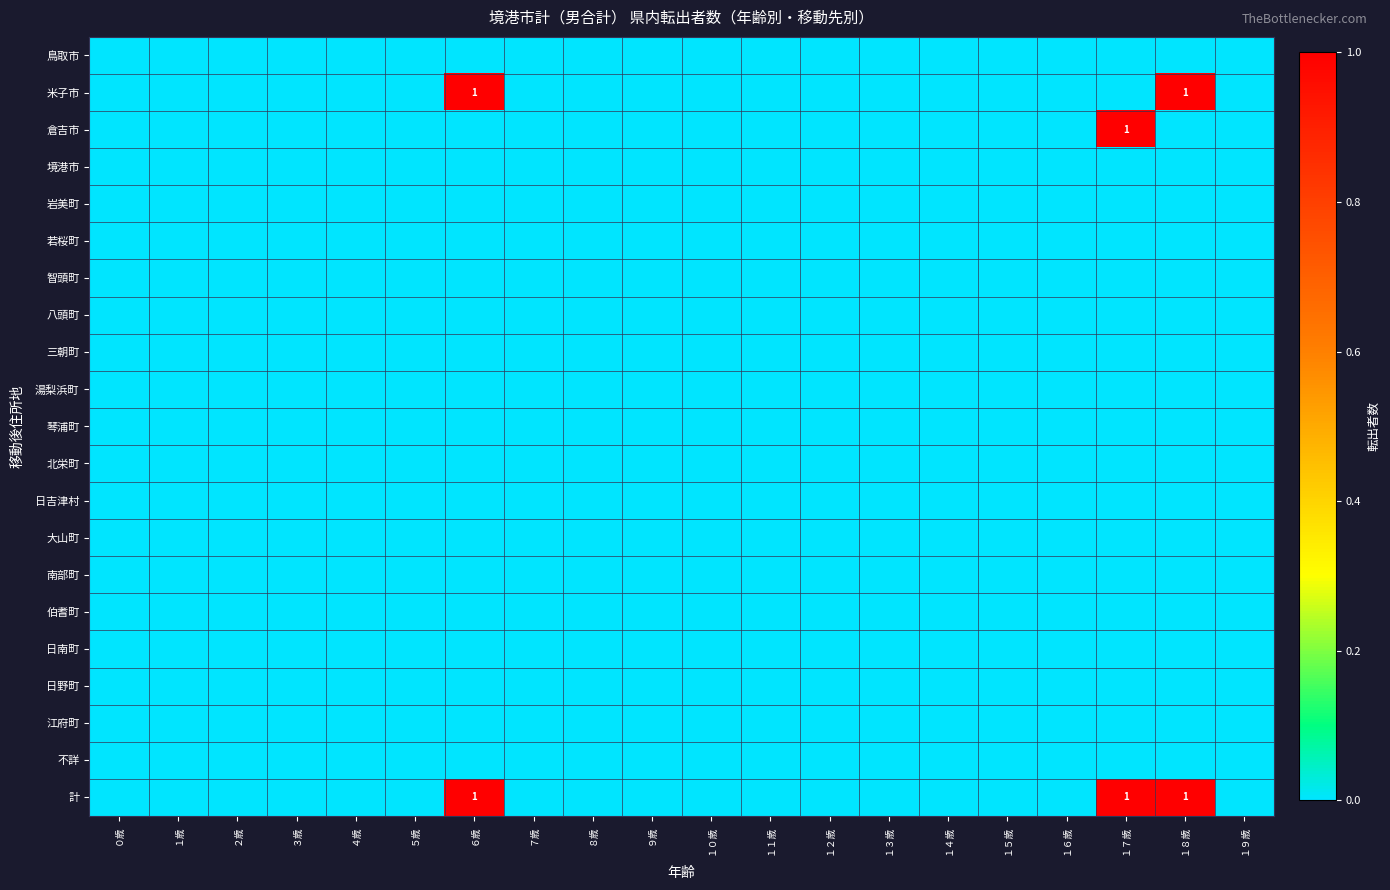

Between ４歳 and １２歳, which is larger?

４歳